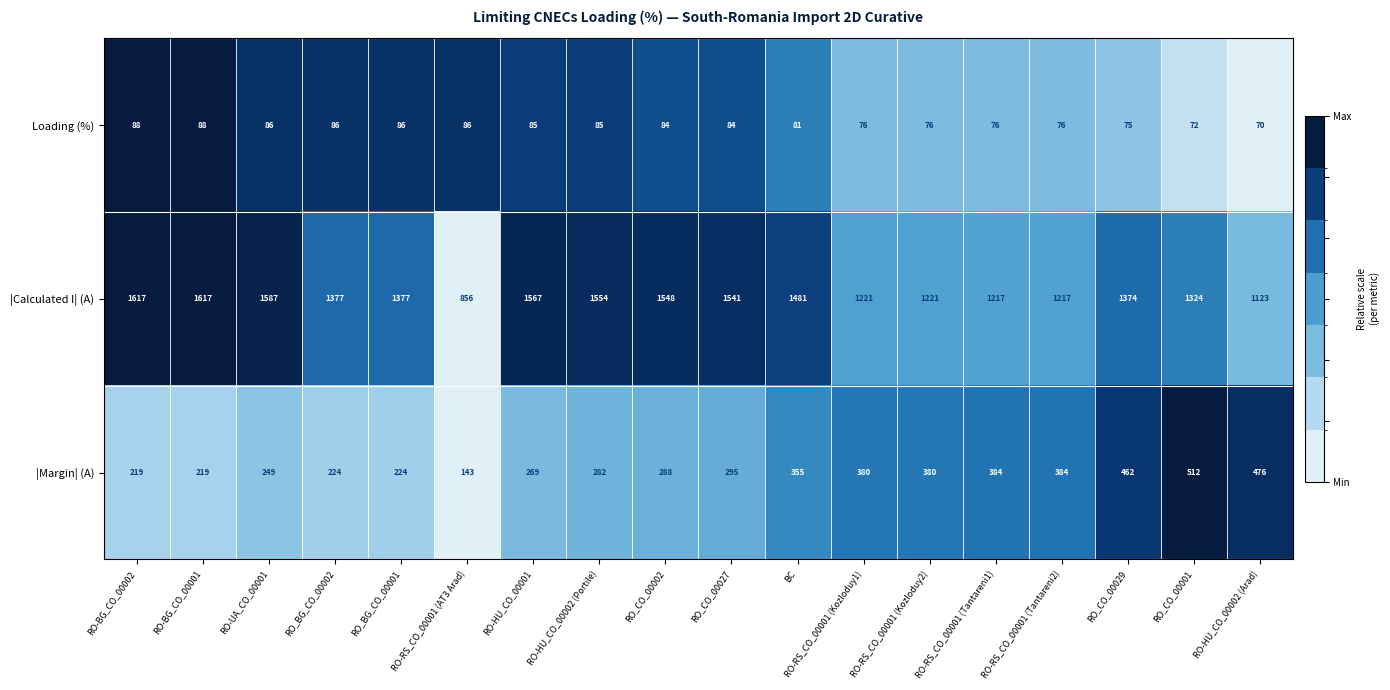

The |Calculated I| (A) series shows 426 at RO-BG_CO_00002. True or false?

False